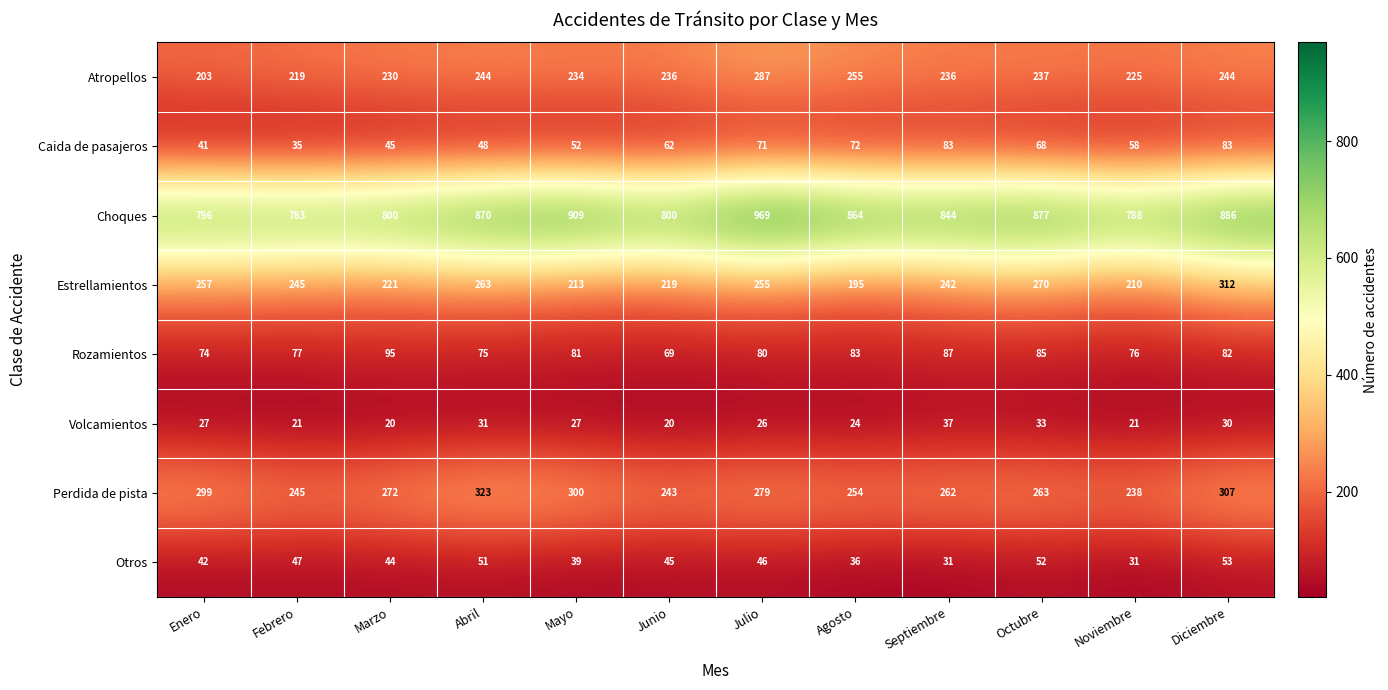

List the series in order of their peak value, lowest first.

Volcamientos, Otros, Caida de pasajeros, Rozamientos, Atropellos, Estrellamientos, Perdida de pista, Choques